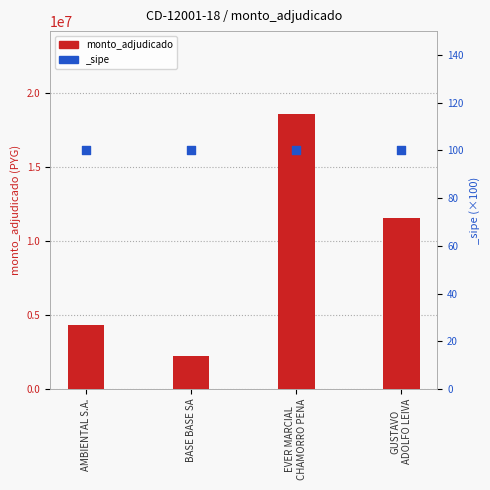

Between GUSTAVO
ADOLFO LEIVA and EVER MARCIAL
CHAMORRO PENA, which is larger?

EVER MARCIAL
CHAMORRO PENA